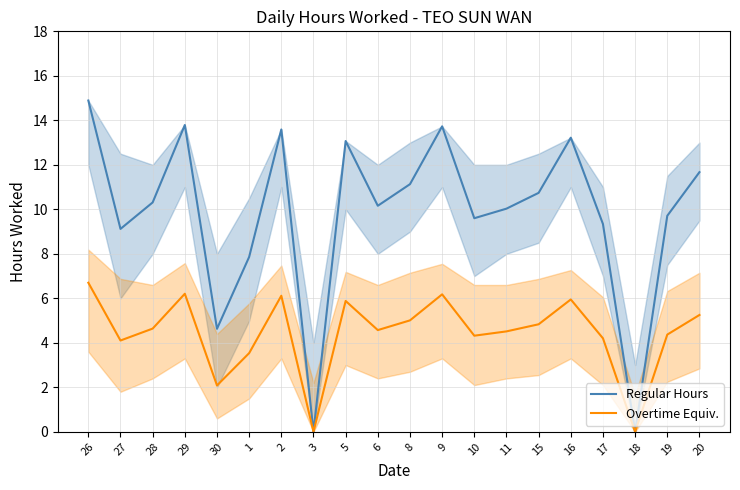

Which series has the largest total across all categories?

Regular Hours